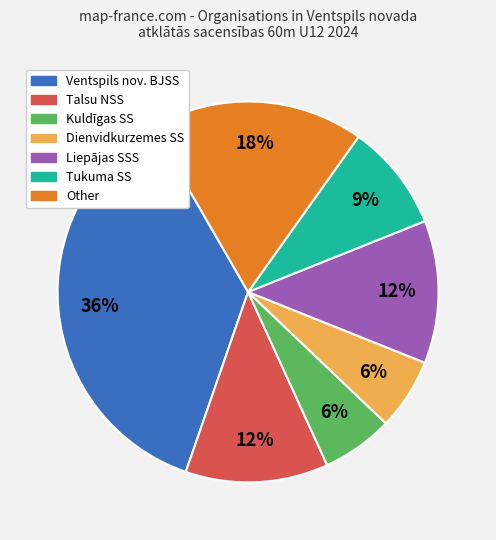

How many segments does this pie chart have?

7